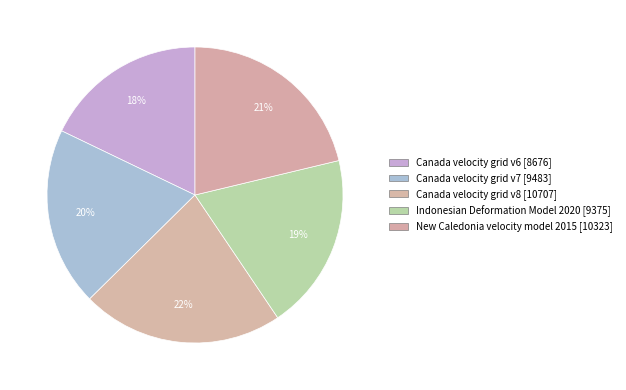

Which has a higher value, New Caledonia velocity model 2015 or Canada velocity grid v7?

New Caledonia velocity model 2015